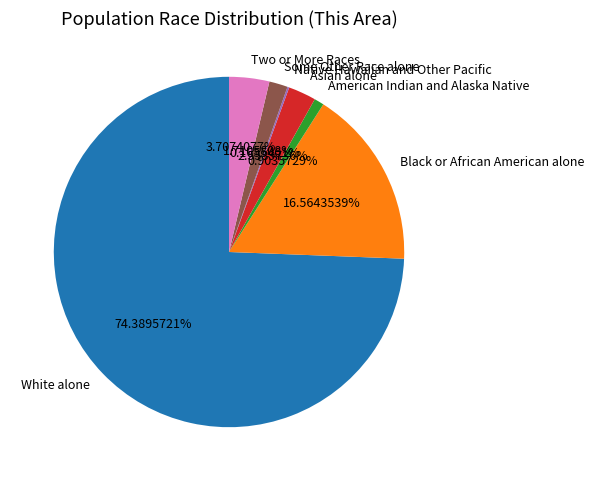

Does American Indian and Alaska Native represent more than half of the total?

No